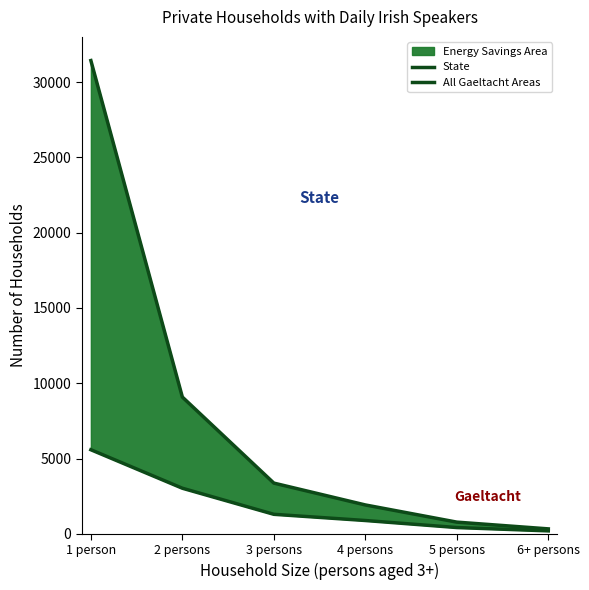

At which label is State closest to 15878?

2 persons